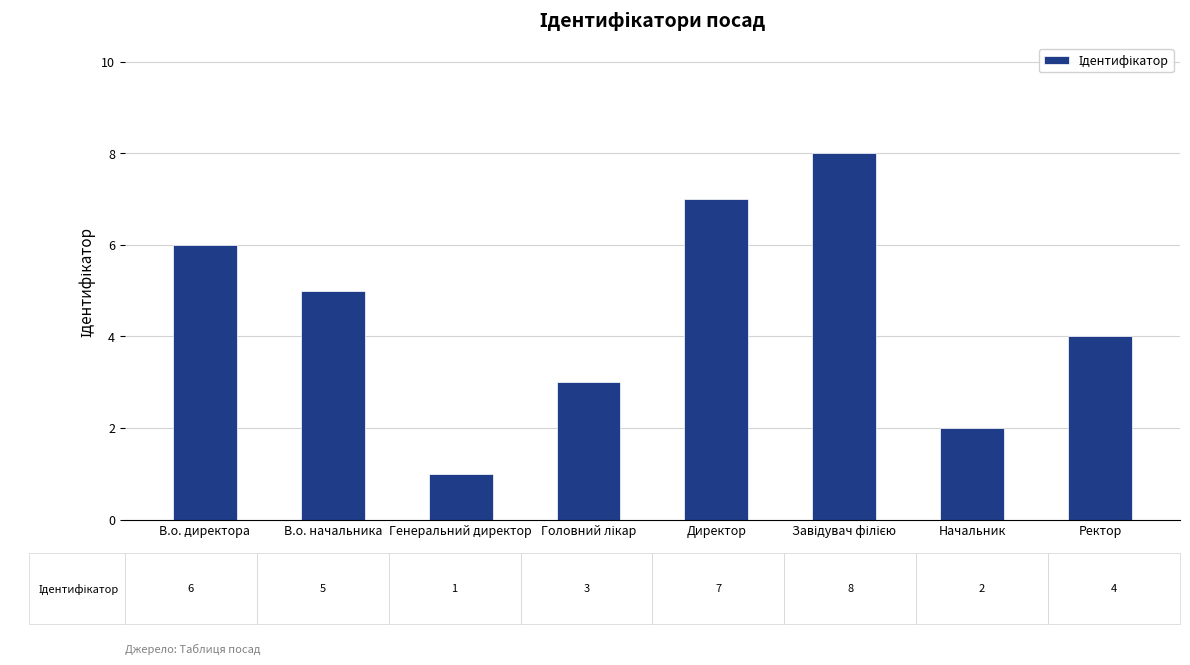

What is the approximate value at Директор?

7